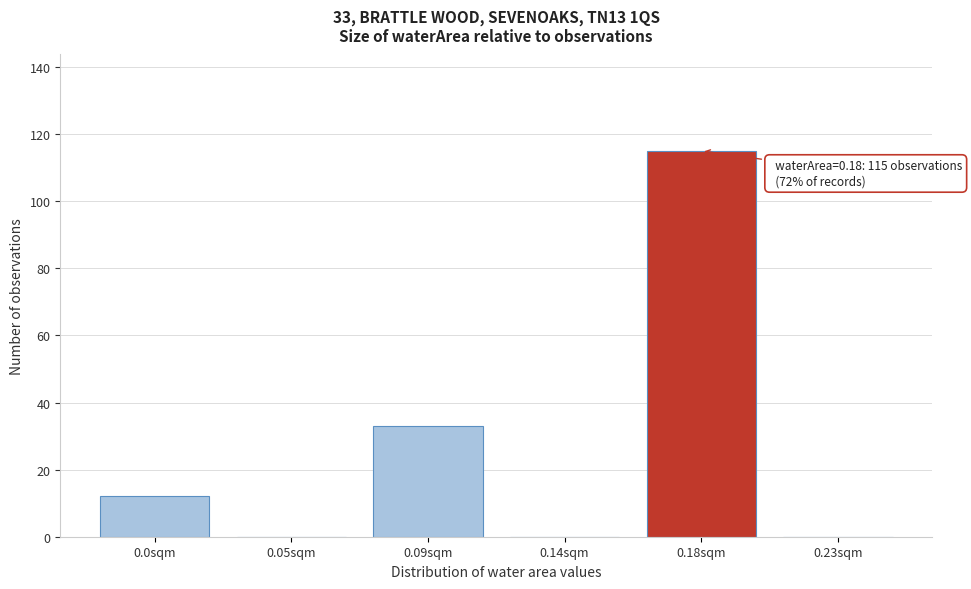

Reading right to left, what are all the values shown in this chart?

0.23sqm=0	0.18sqm=115	0.14sqm=0	0.09sqm=33	0.05sqm=0	0.0sqm=12